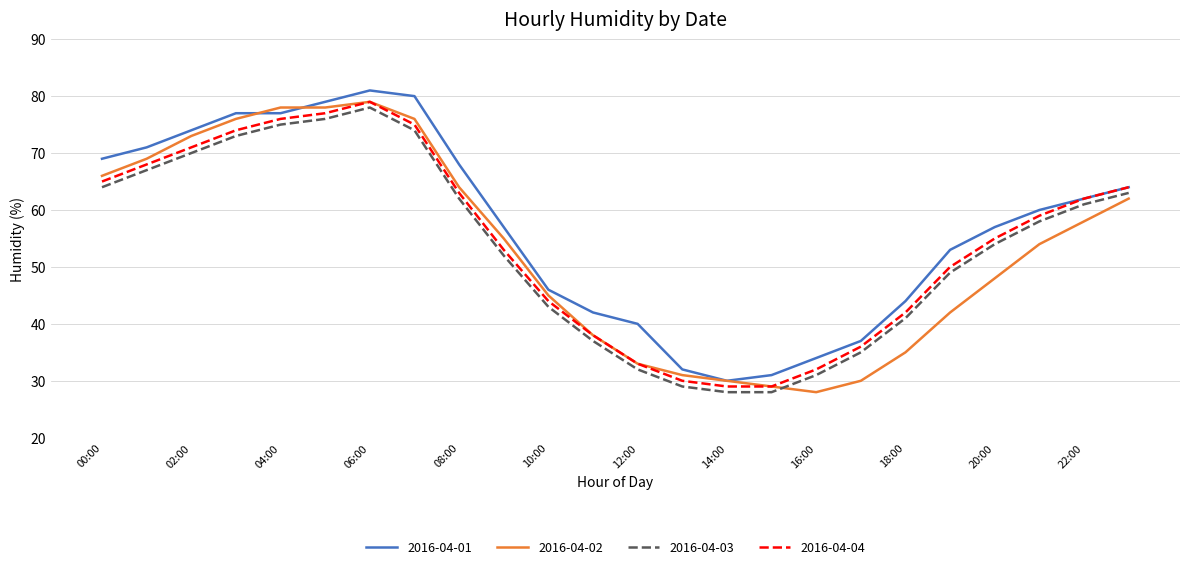

What is the sum of all 2016-04-01 values?

1365